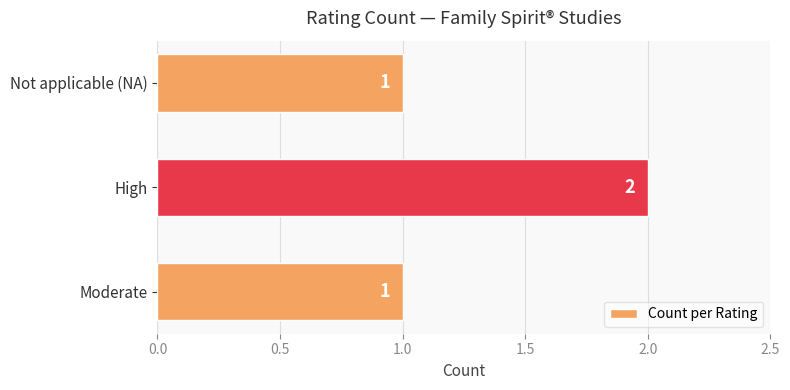

True or false: the data shows 1 at High.

False